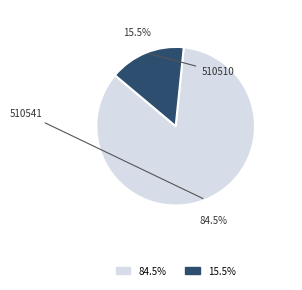

Between 84.5% and 15.5%, which is larger?

84.5%